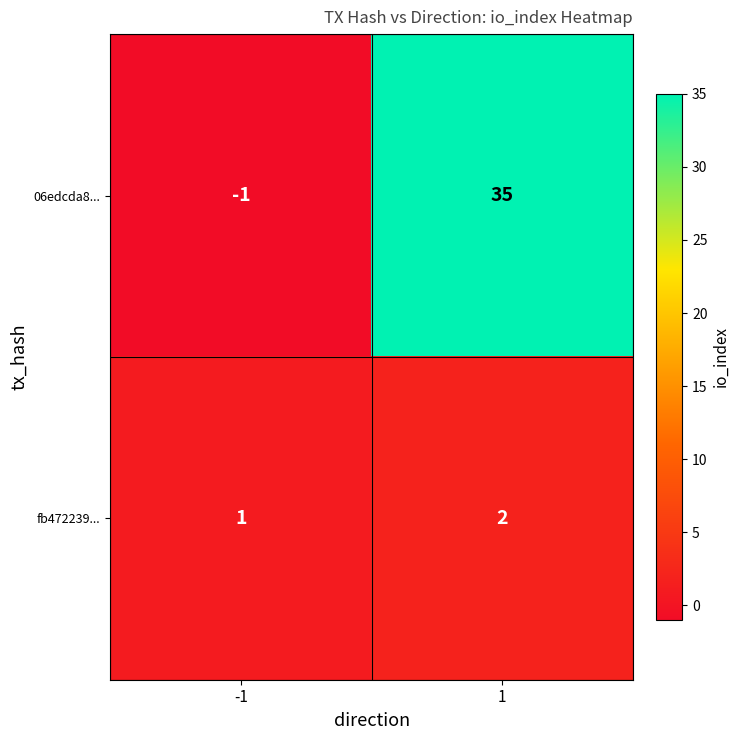

Reading left to right, extract all data points from this chart.

06edcda8...: -1=-1	1=35
fb472239...: -1=1	1=2